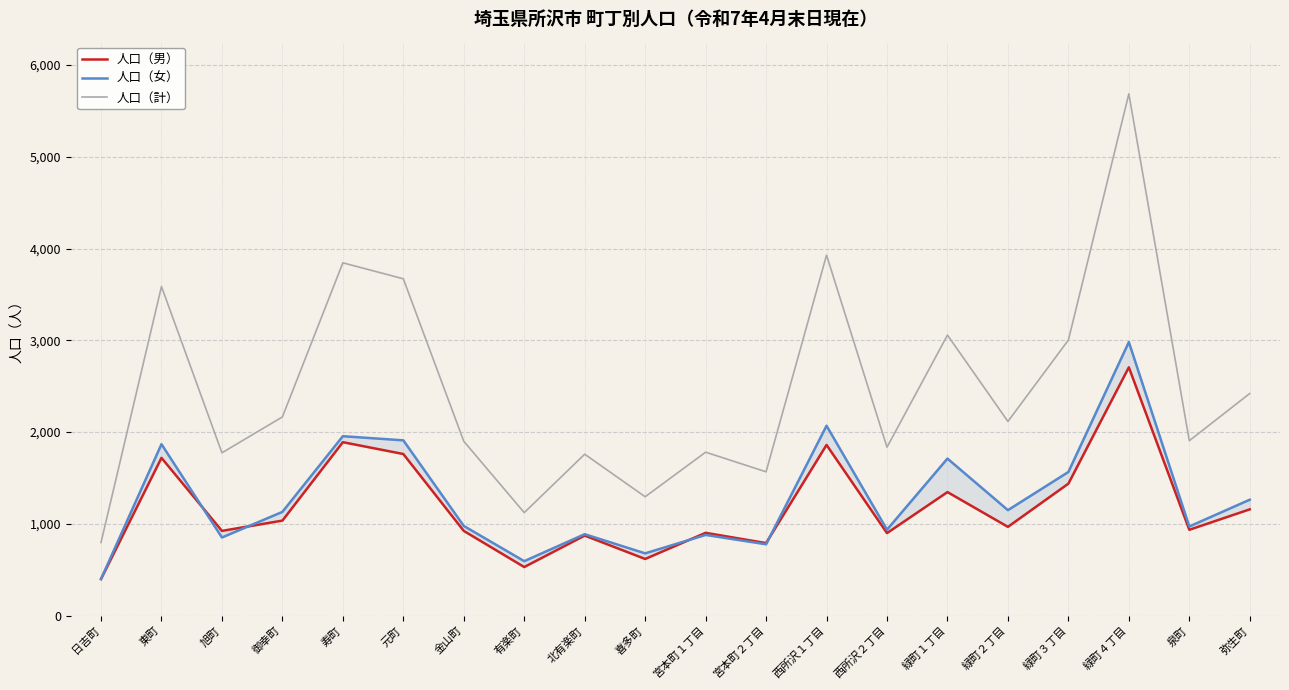

Between 東町 and 宮本町２丁目, which series saw the biggest shift?

人口（計）